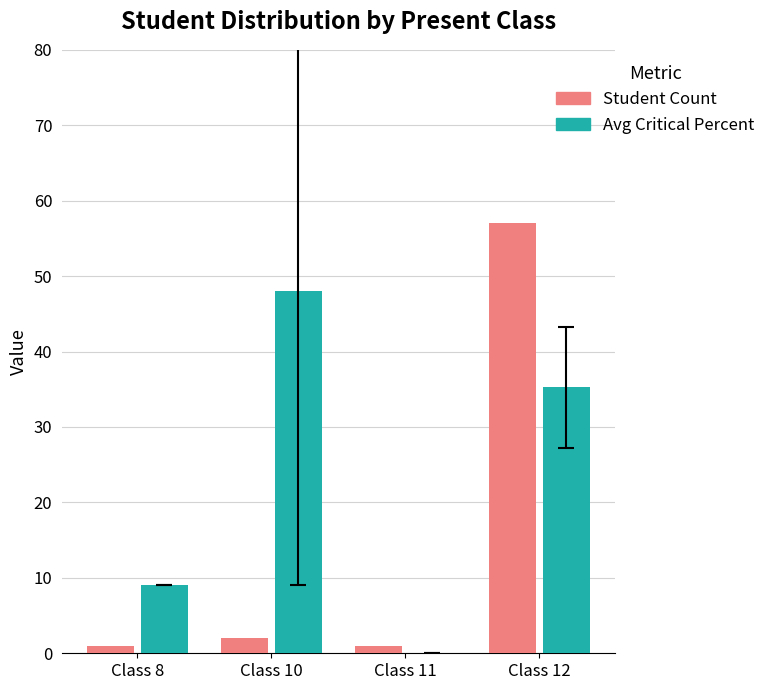

Reading left to right, list all the values displayed in this chart.

Student Count: 1.0	2.0	1.0	57.0
Avg Critical Percent: 9.0	48.0	0.0	35.3